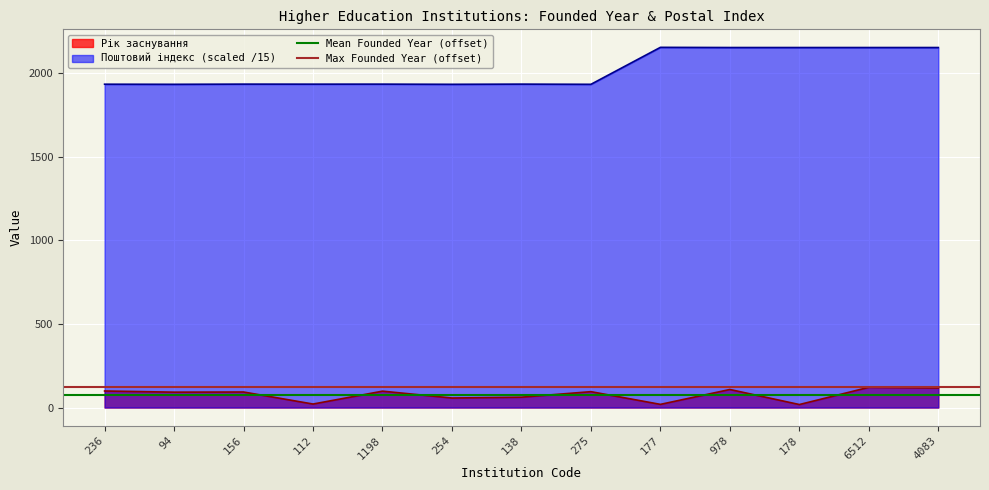

Is it true that Поштовий індекс (scaled /15) equals 435.1 at 1198?

False